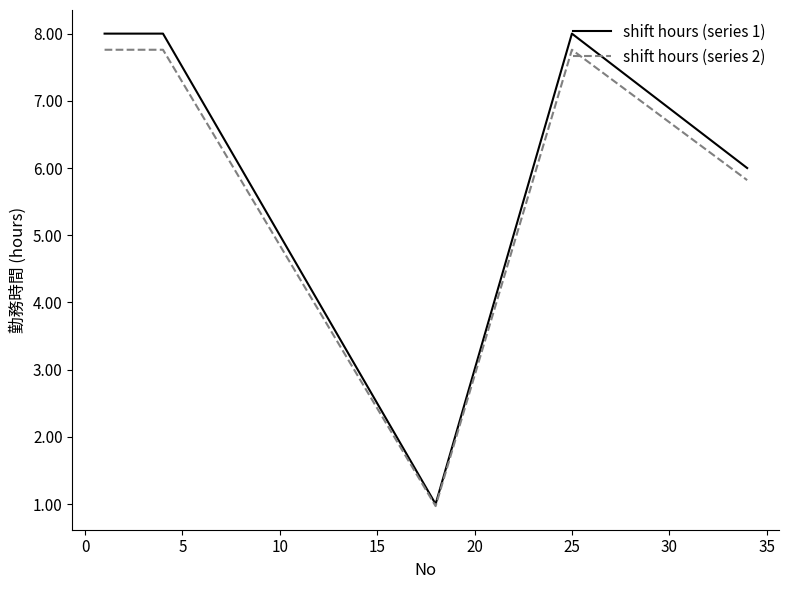

Which series has the largest range (max minus min)?

shift hours (series 1)